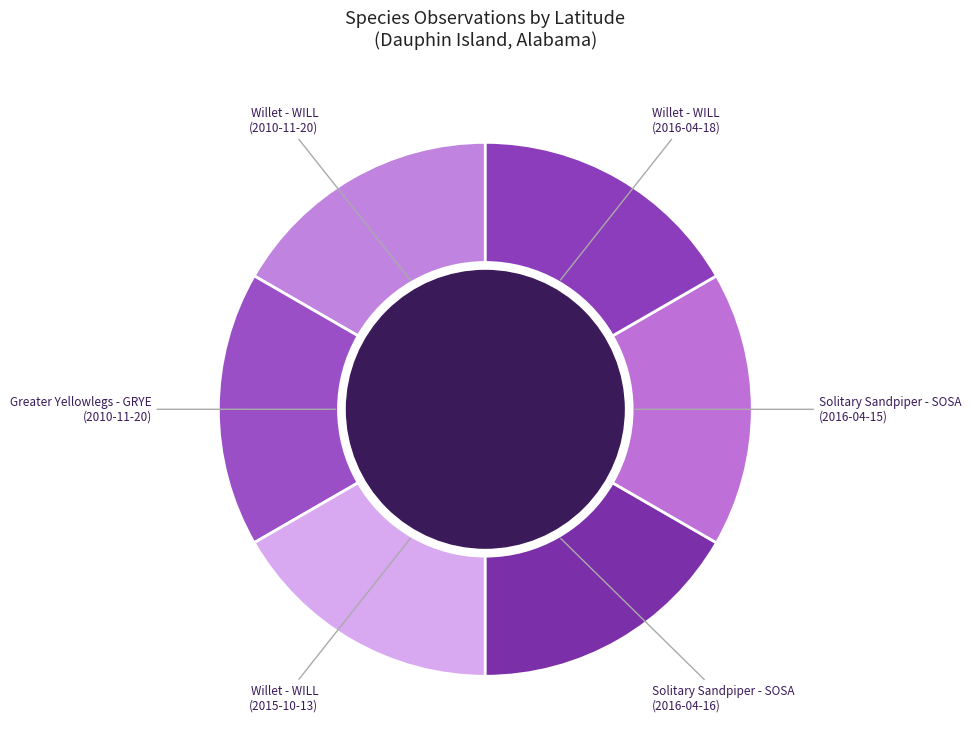

Approximately how many times larger is the value at Greater Yellowlegs - GRYE (2010-11-20) compared to Solitary Sandpiper - SOSA (2016-04-15)?

1.0